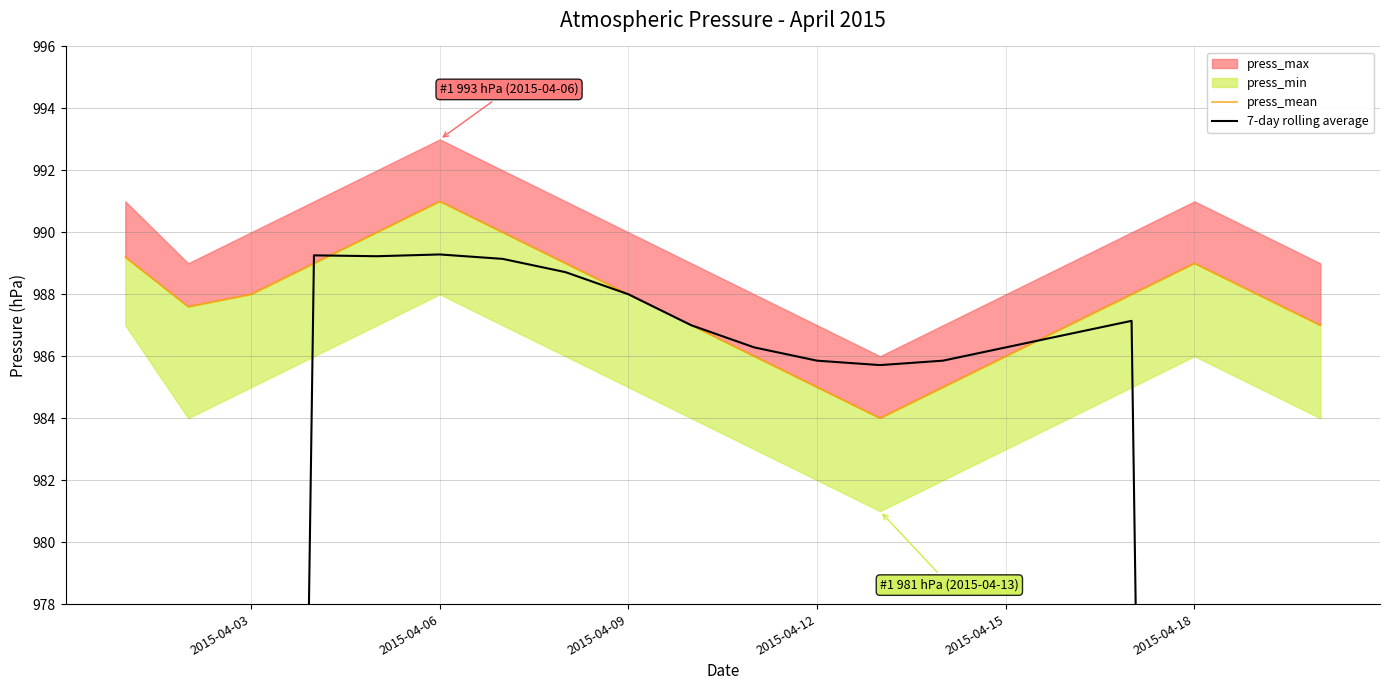

At how many categories does at least one series exceed 934?

20